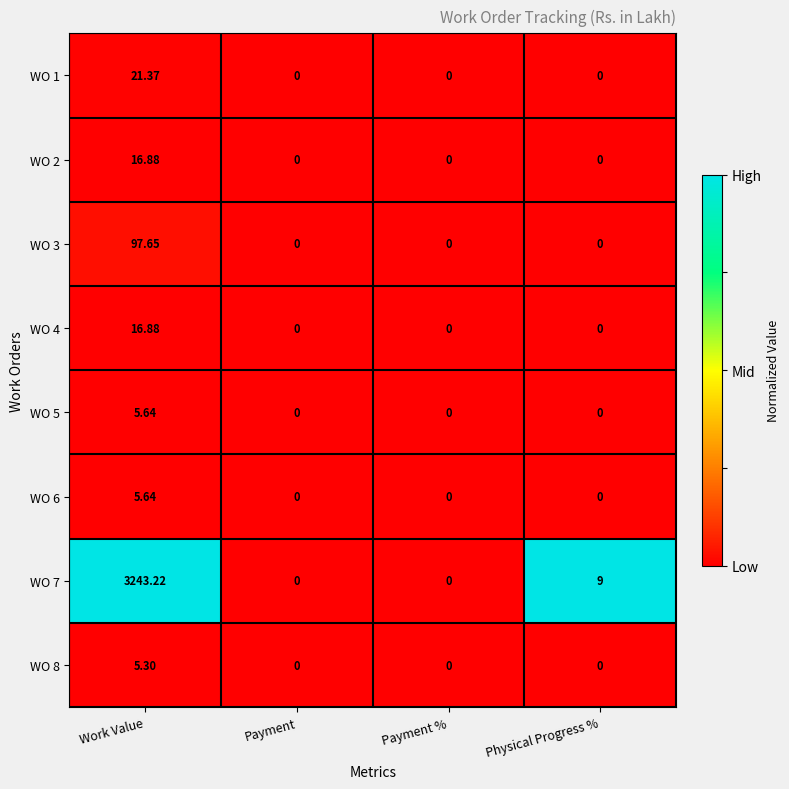

Which category has the highest value across all series?

Work Value